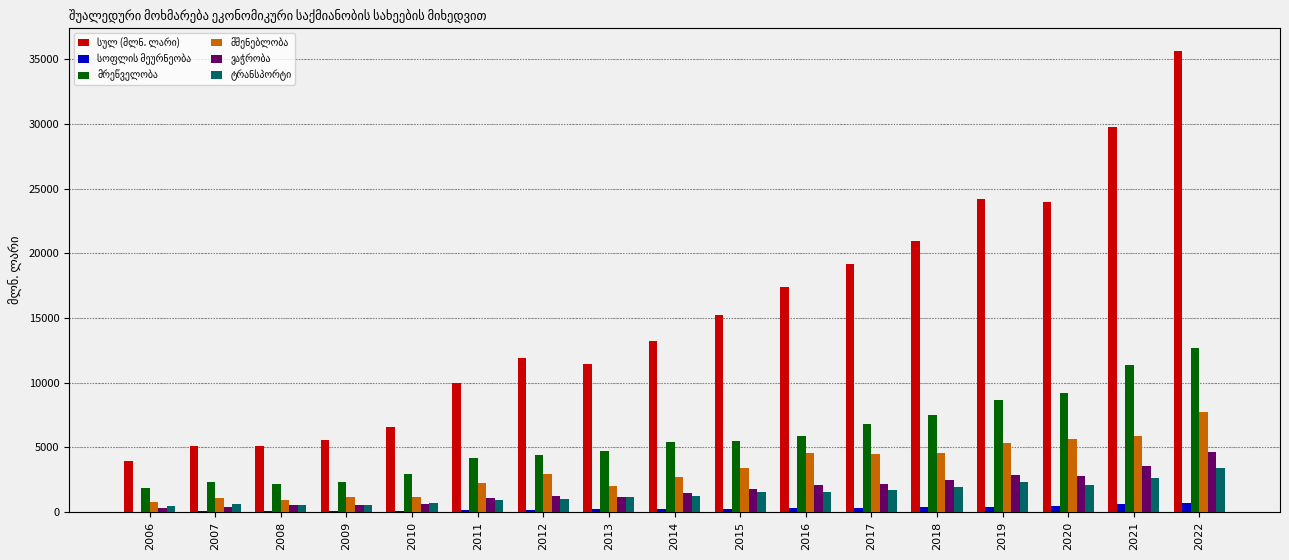

At which category is the sum across all series the highest?

2022